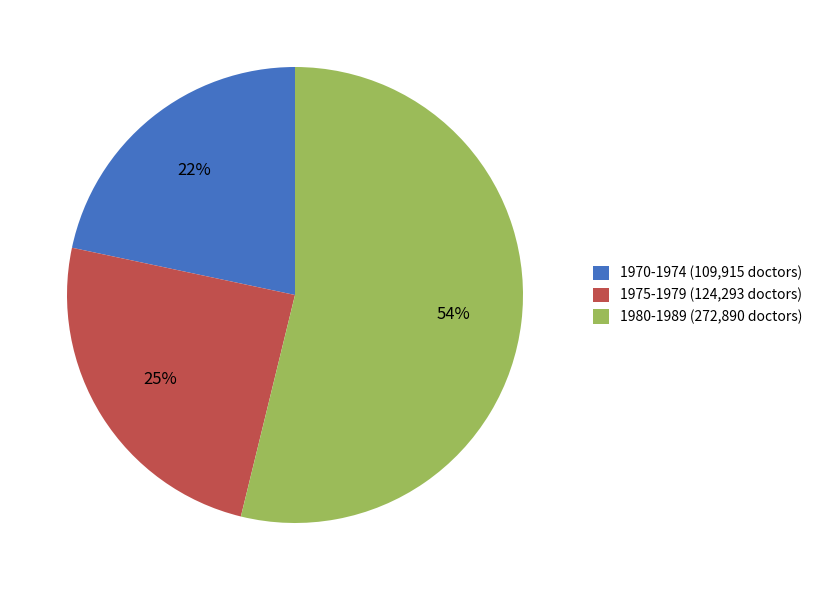

What is the ratio of the value at 1980-1989 (272,890 doctors) to the value at 1970-1974 (109,915 doctors)?

2.5